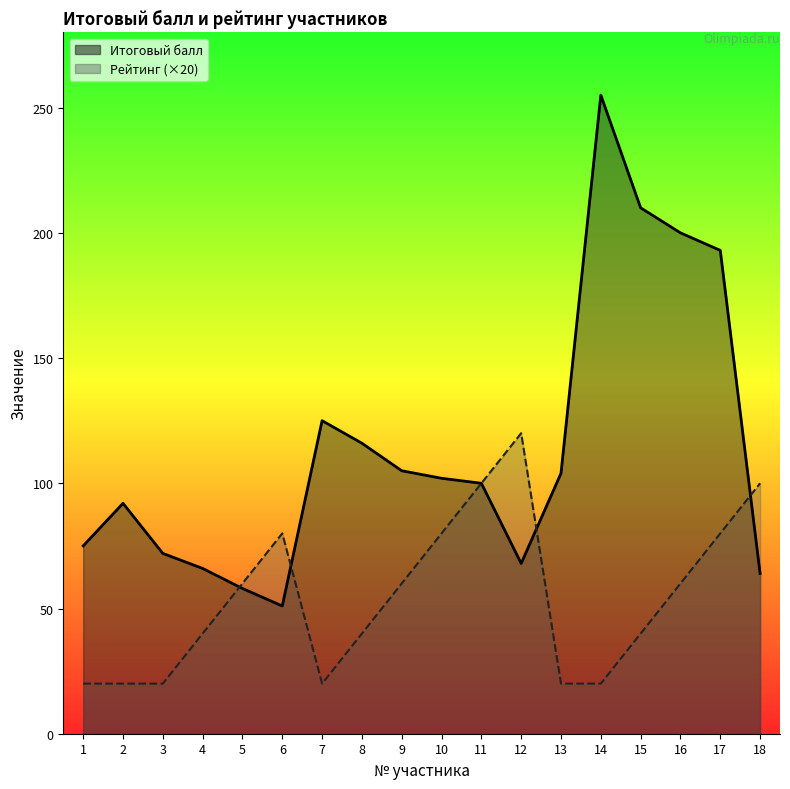

Is it true that Рейтинг equals 60 at 16?

True